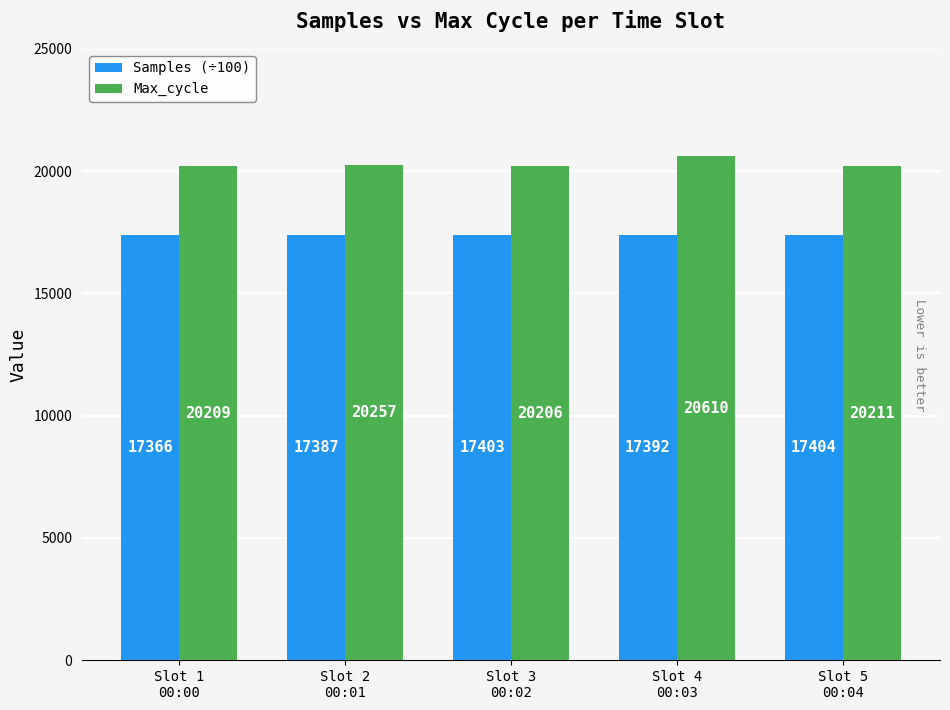

The value of Max_cycle at Slot 2
00:01 is 13597.5. True or false?

False